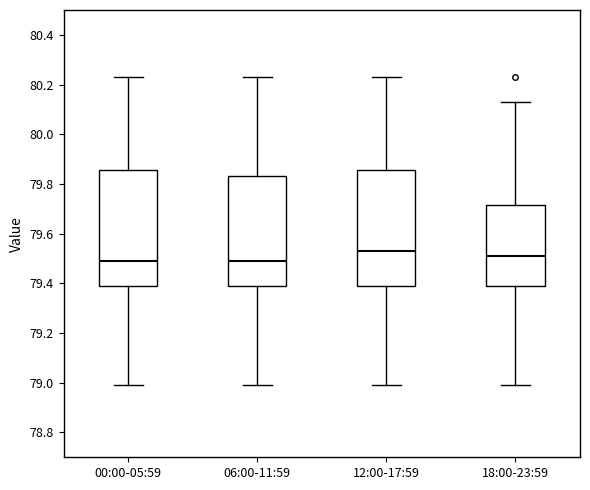

Reading left to right, read every box against the y-axis: the position of its median line, the range the box covers, and the ends of its whiskers. The values are not printed on the chart, so give them approximately, as read against the axis.

00:00-05:59: median 79.50, box 79.40 to 79.86, whiskers 79.00 to 80.24
06:00-11:59: median 79.50, box 79.40 to 79.84, whiskers 79.00 to 80.24
12:00-17:59: median 79.54, box 79.40 to 79.86, whiskers 79.00 to 80.24
18:00-23:59: median 79.52, box 79.40 to 79.72, whiskers 79.00 to 80.14